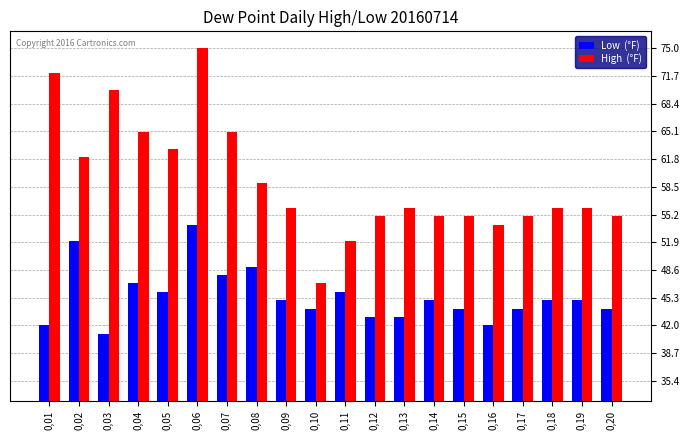

At which category is the sum across all series the highest?

0,06